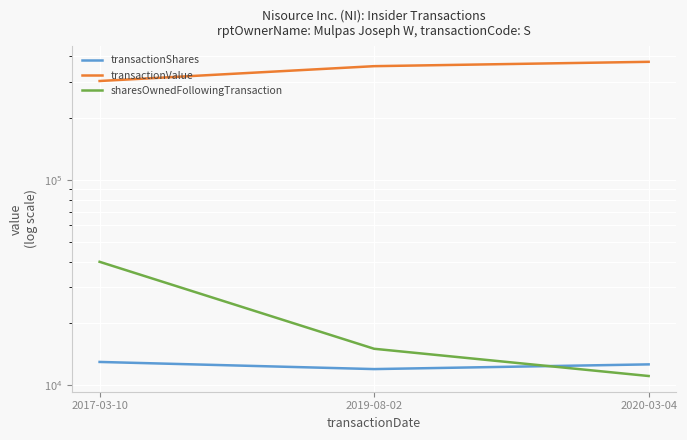

Where does the transactionValue series first go above 357360?

2020-03-04